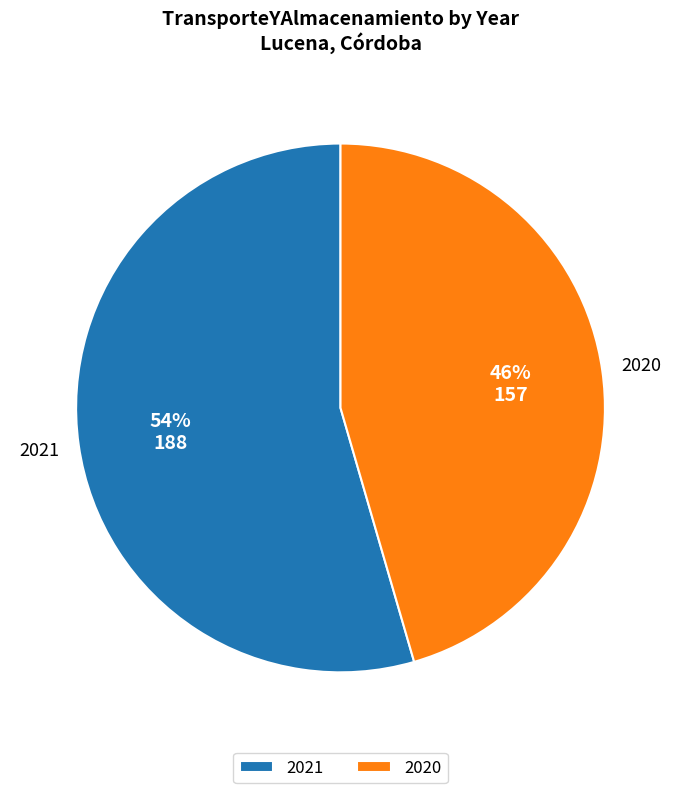

How many slices are in this pie chart?

2